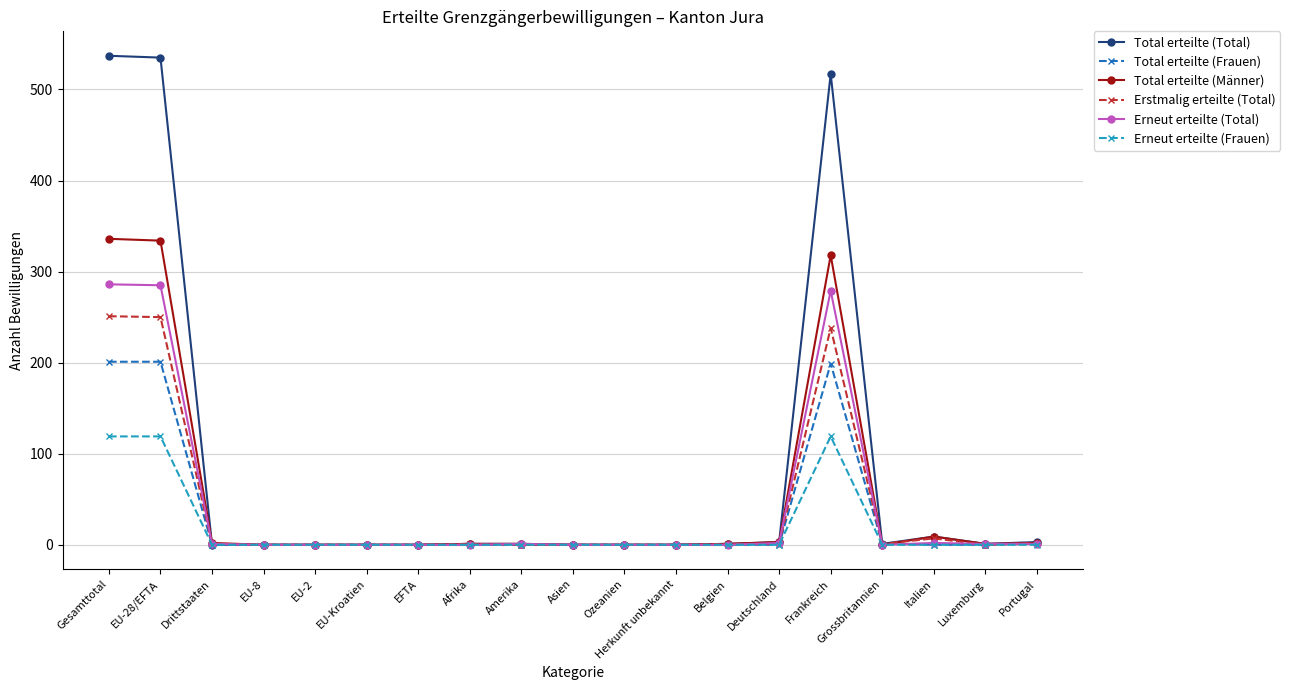

Rank the series by their maximum value, from highest to lowest.

Total erteilte (Total), Total erteilte (Männer), Erneut erteilte (Total), Erstmalig erteilte (Total), Total erteilte (Frauen), Erneut erteilte (Frauen)